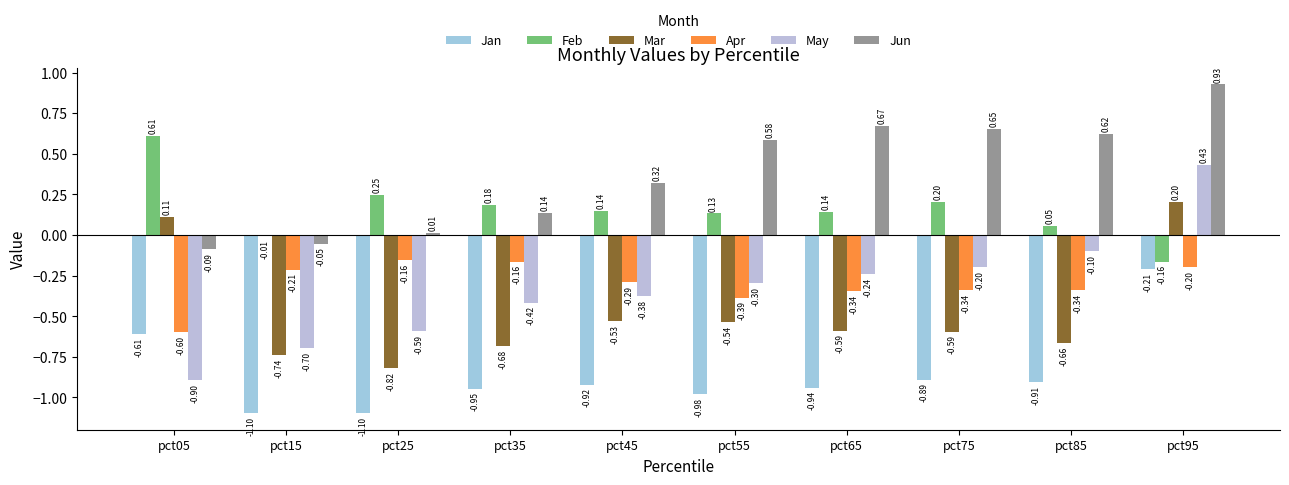

The value of May at pct75 is -0.2. True or false?

True